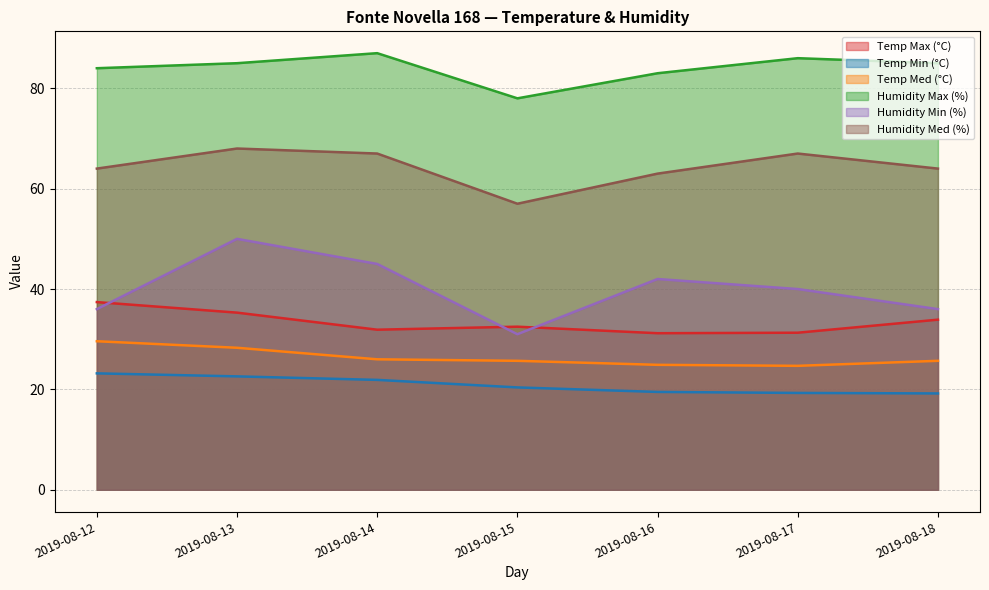

Does the chart display data point markers on the line(s)?

No